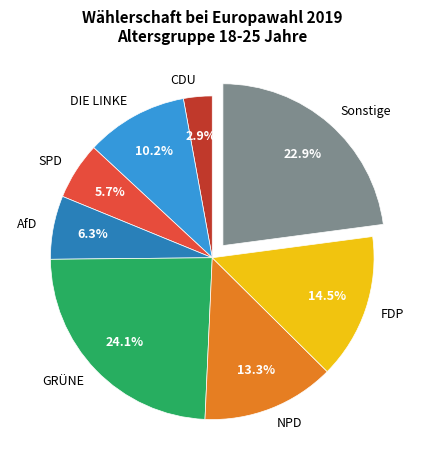

Is it true that DIE LINKE is 10% of the pie?

True